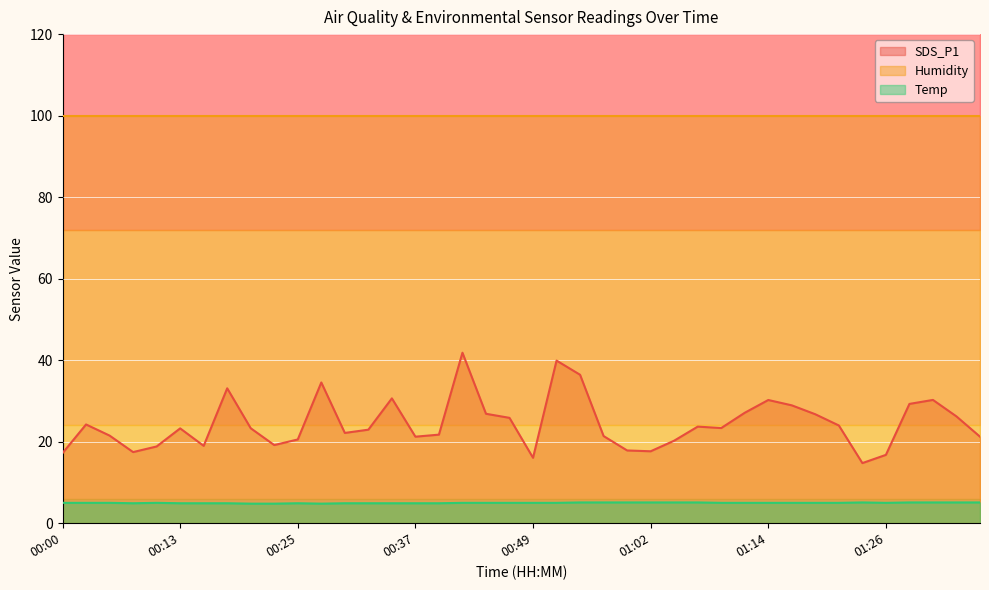

At which category is the sum across all series the highest?

00:42